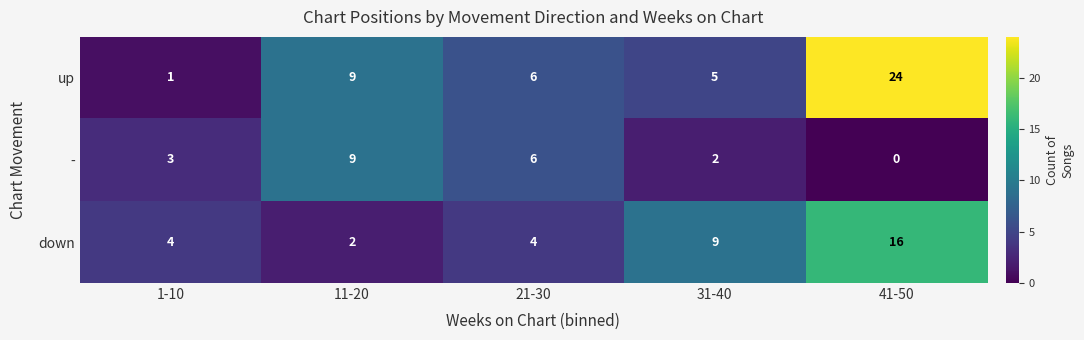

Count the down values in the range 4 to 9.

3